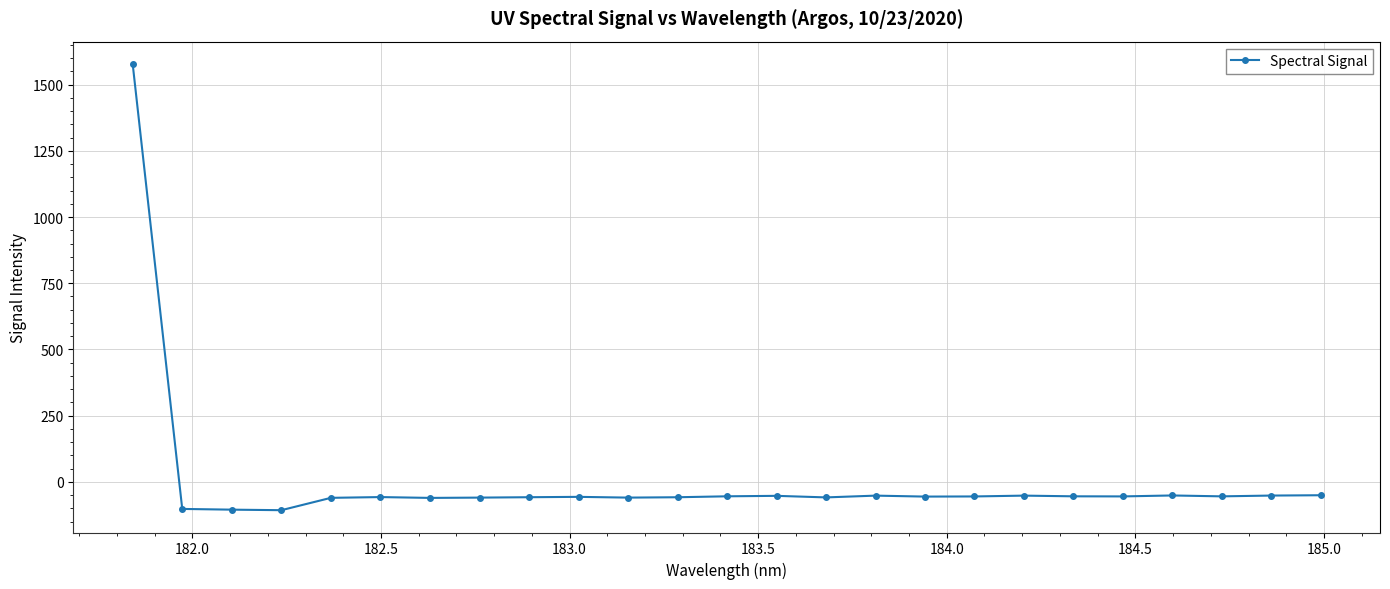

How many series are shown in this chart?

1